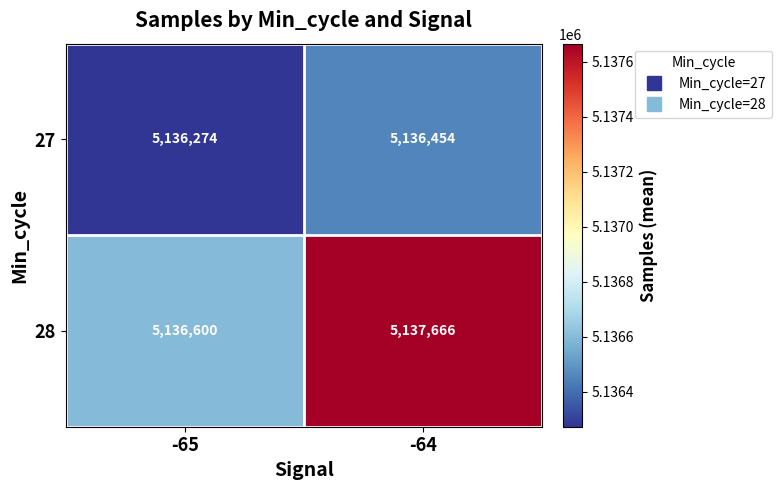

The value of 27 at -65 is 3121843. True or false?

False